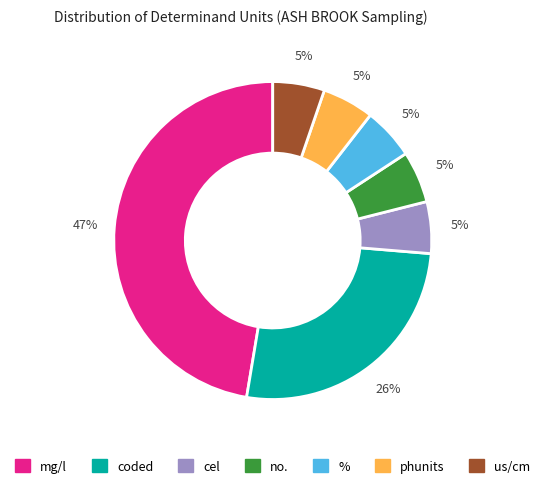

Is coded the majority of the pie?

No